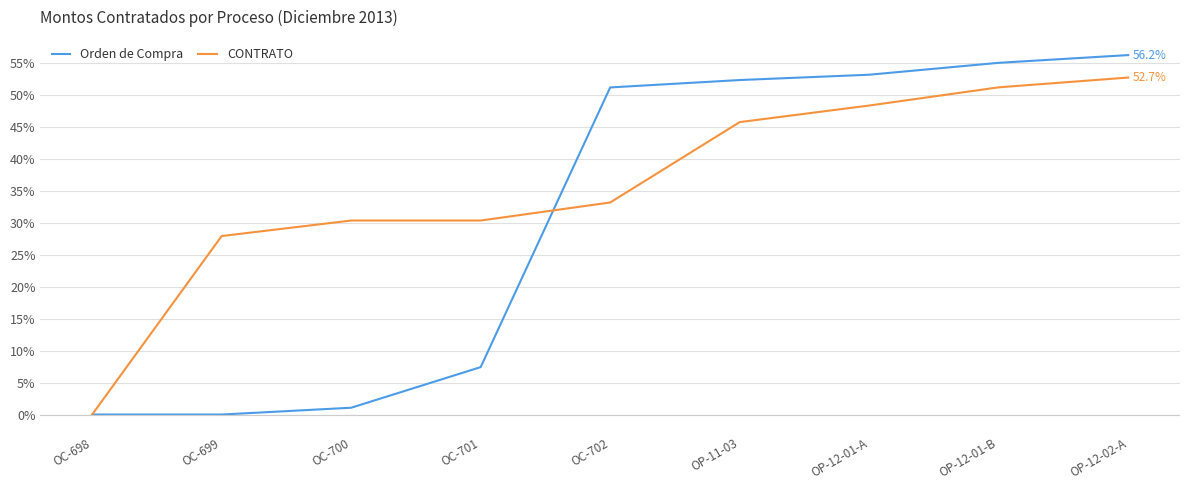

Reading left to right, list all the values displayed in this chart.

Orden de Compra: 0.0	0.0	1.1	7.4	51.2	52.3	53.2	55.0	56.2
CONTRATO: 0.0	27.9	30.4	30.4	33.2	45.8	48.3	51.2	52.7